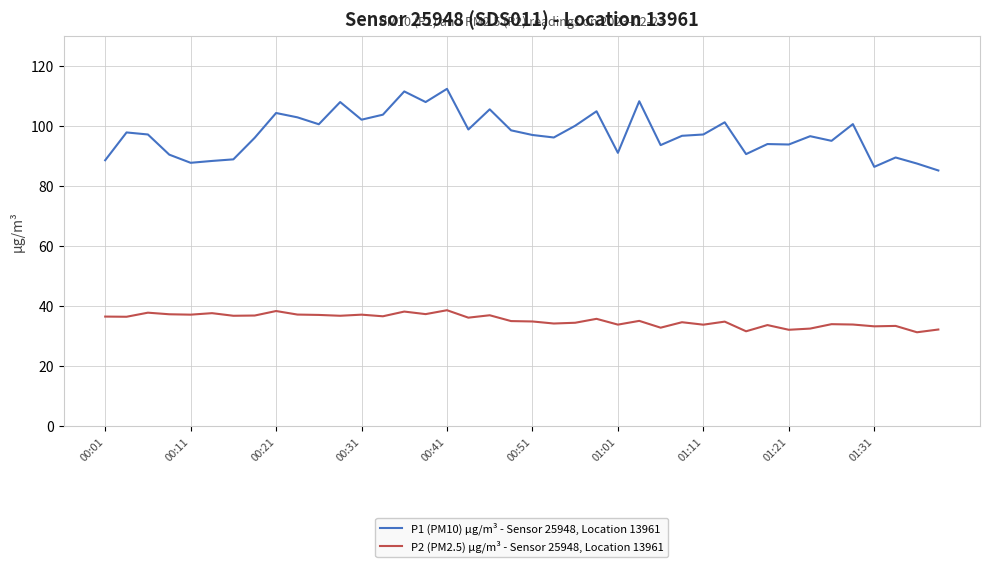

How many lines are shown in the chart?

2